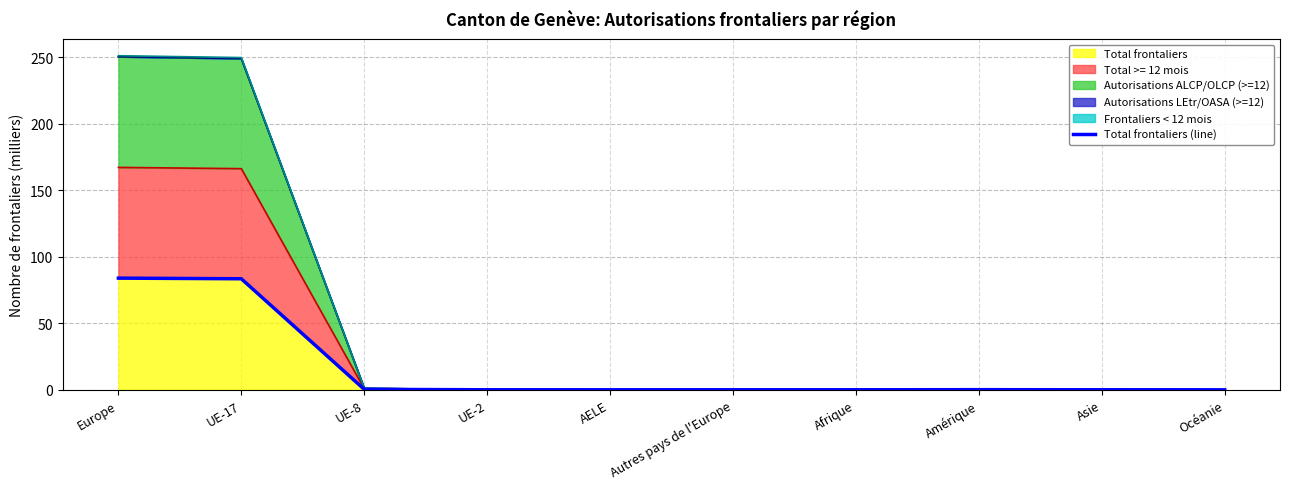

Is it true that Total frontaliers equals 83.5 at UE-17?

True